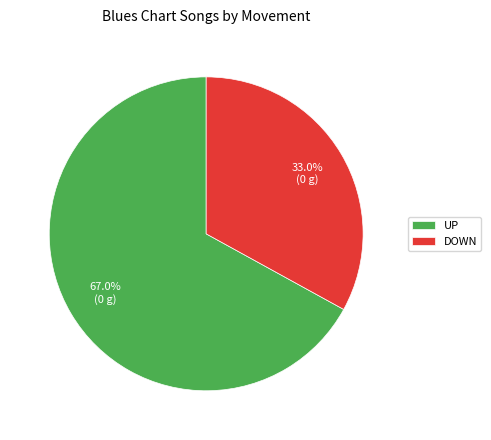

Rank the categories by value from lowest to highest.

DOWN, UP